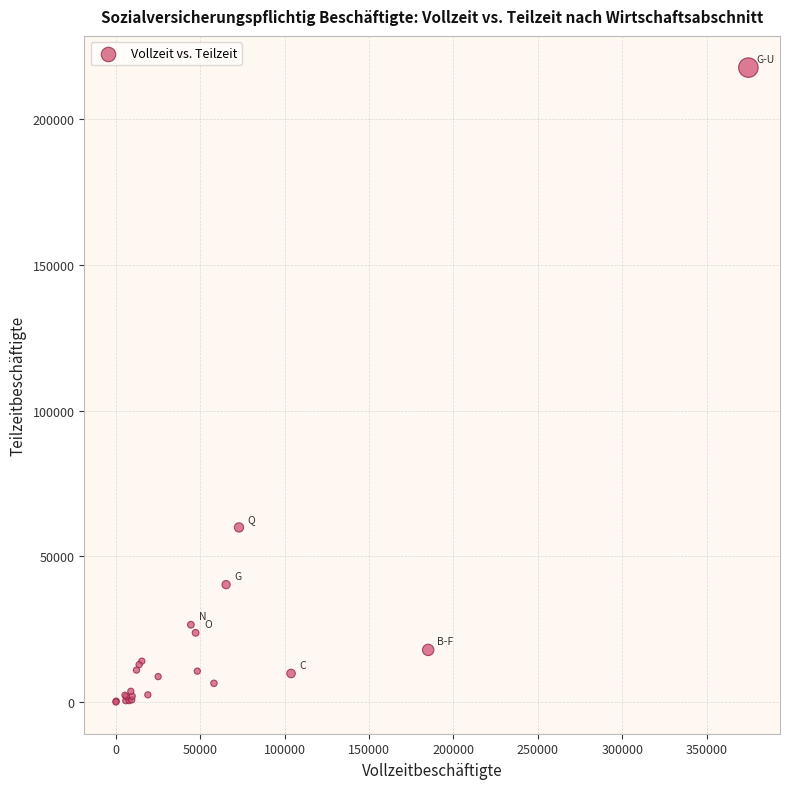

What Y value in the scatter plot is closest to 108866?

59919